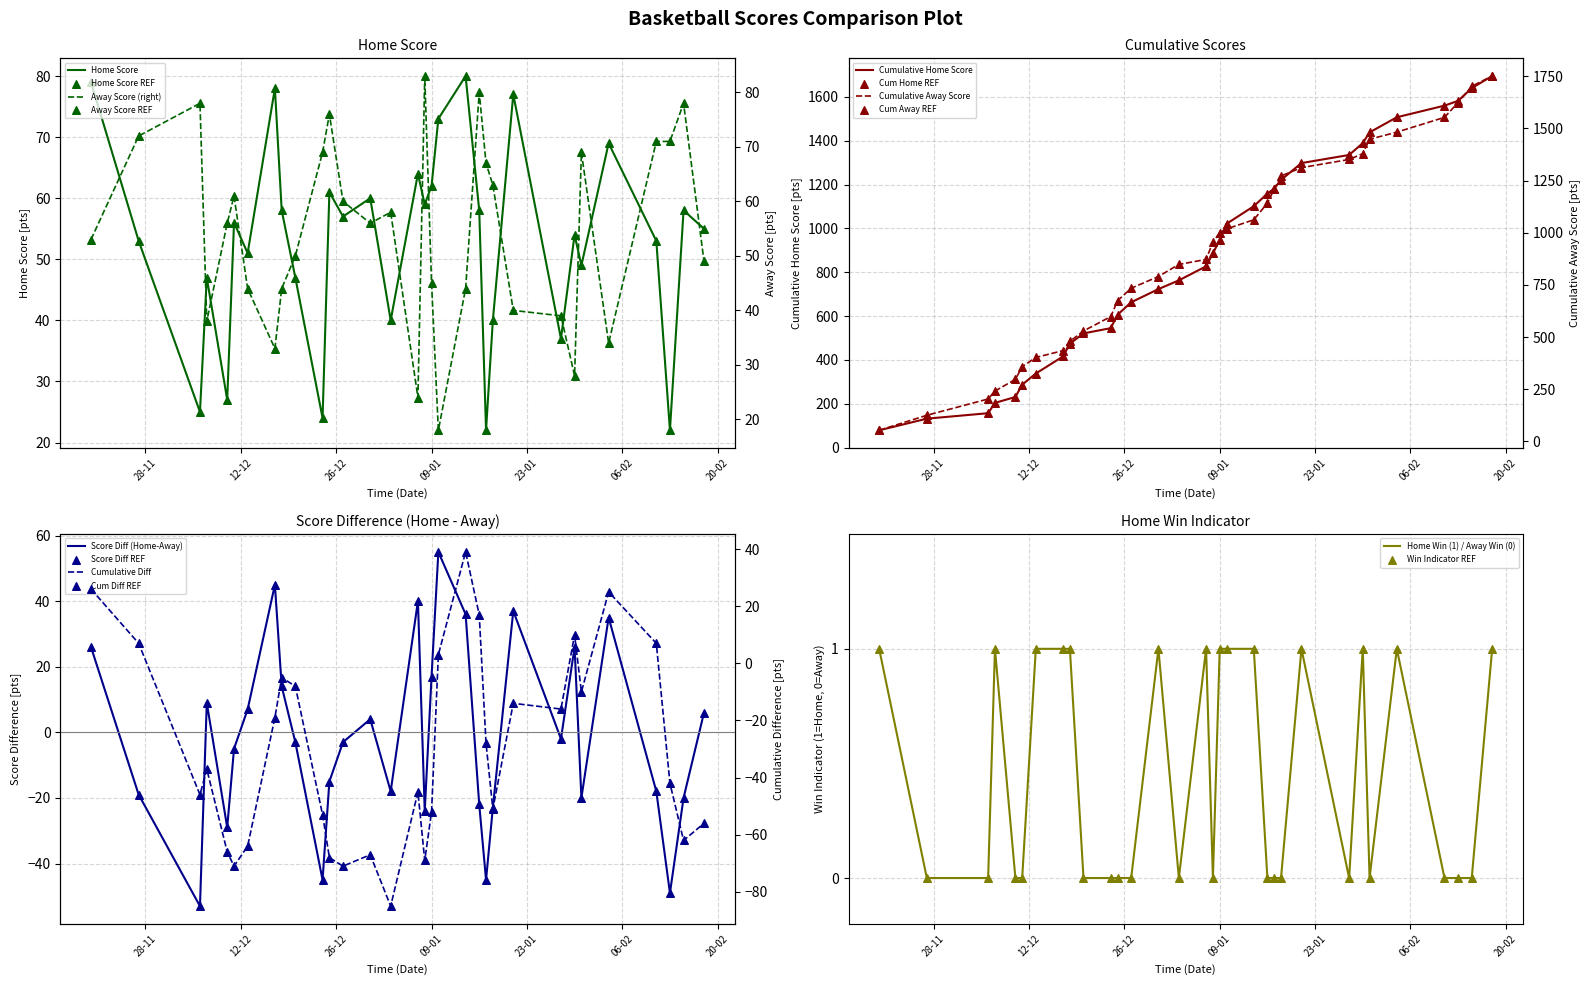

Which series reaches the maximum Y coordinate?

Away Score